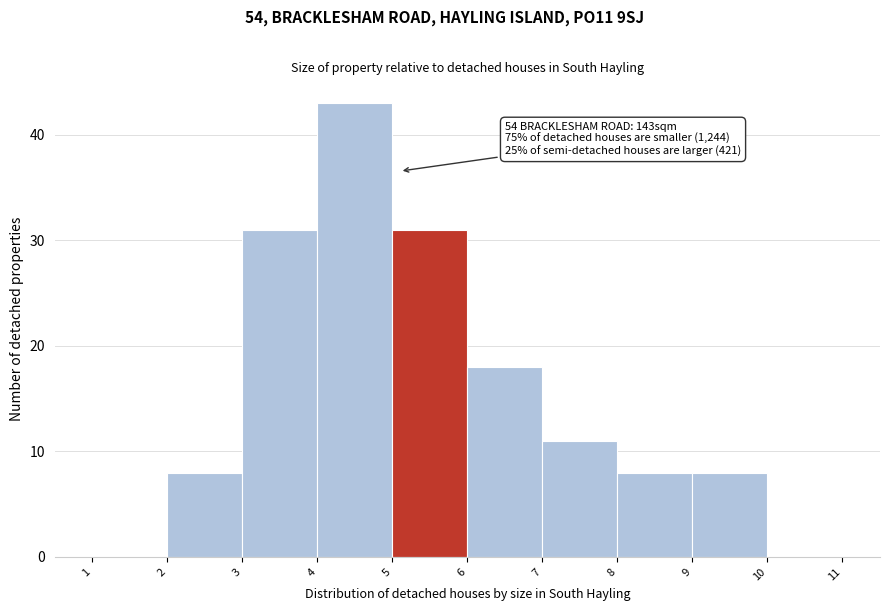

Over which range of the x-axis is the bar tallest?

4 to 5